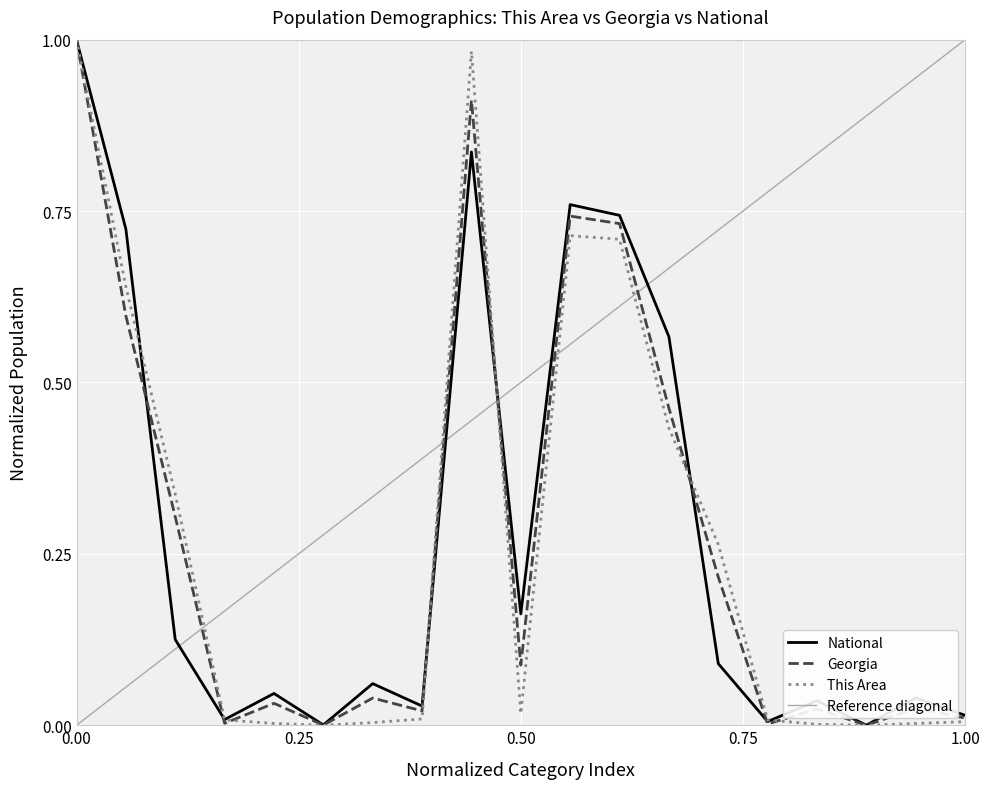

What is the highest value of the This Area series?

1.0